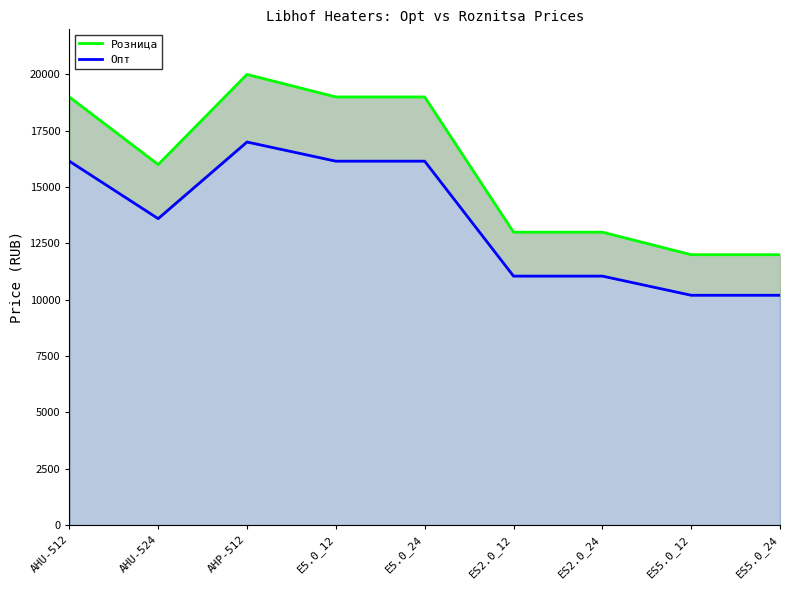

True or false: Опт and Розница cross at least once.

False